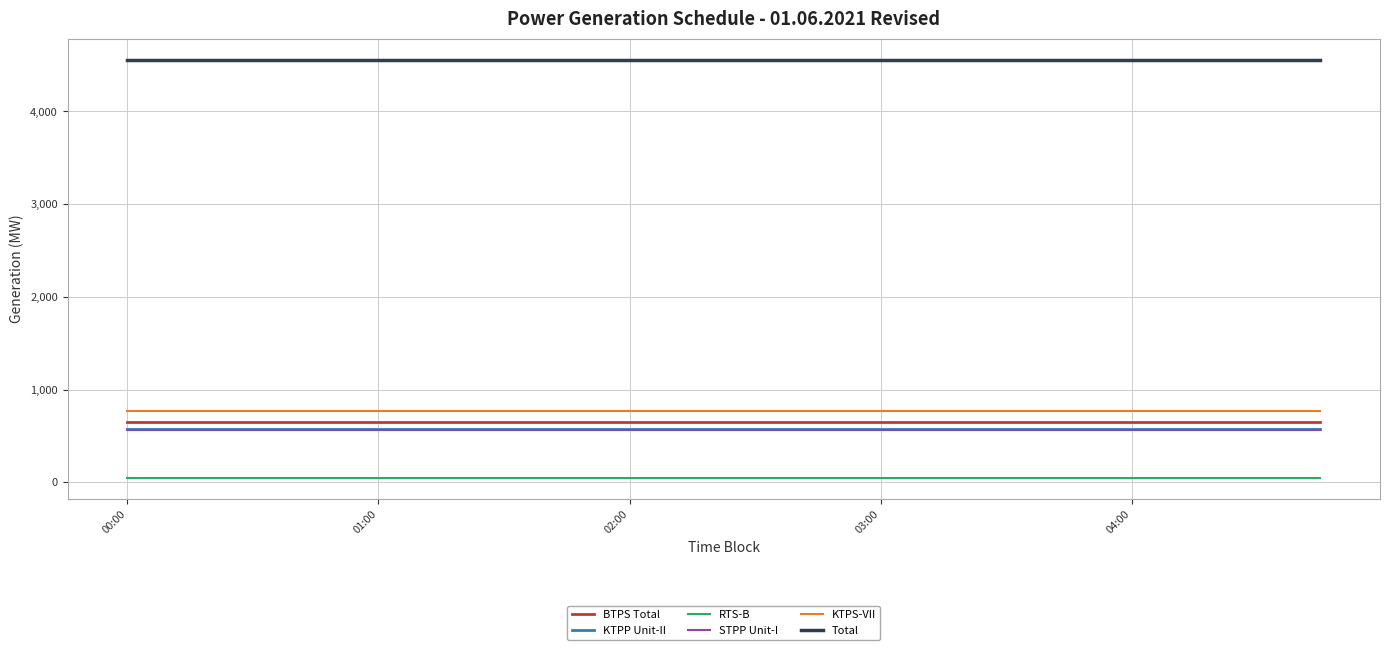

What is the minimum value for STPP Unit-I?

565.5